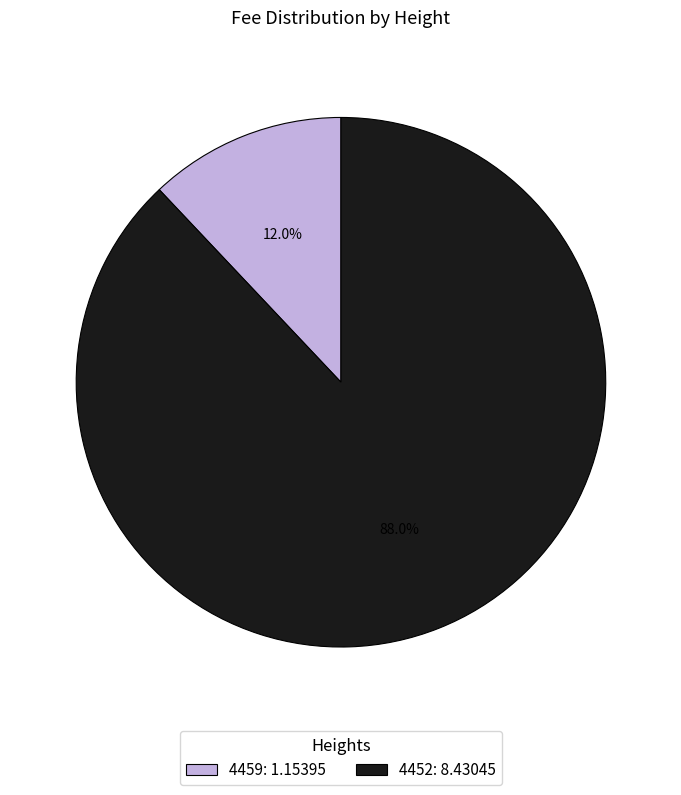

How many slices are in this pie chart?

2